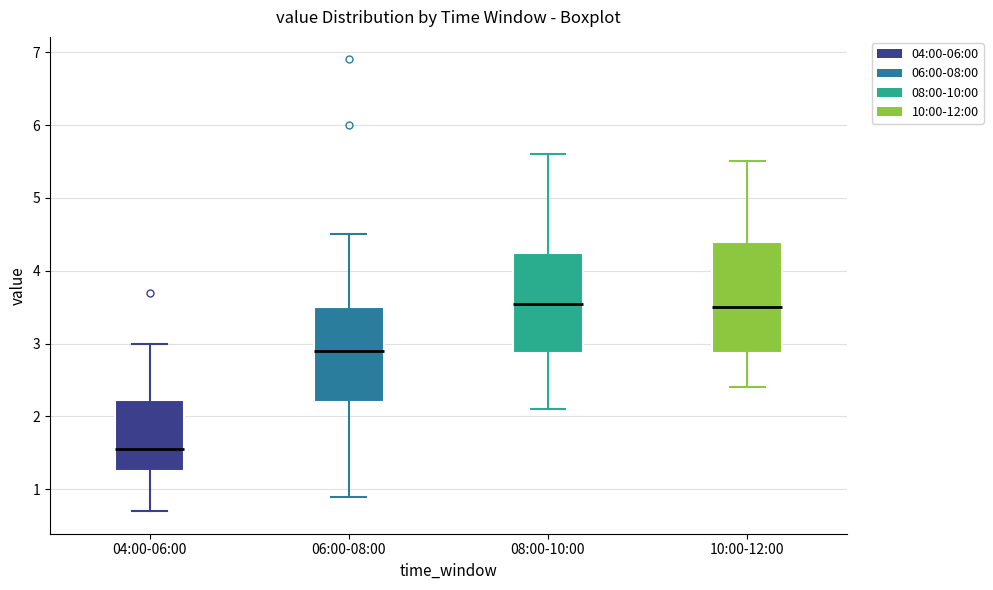

Reading left to right, read every box against the y-axis: the position of its median line, the range the box covers, and the ends of its whiskers. The values are not printed on the chart, so give them approximately, as read against the axis.

04:00-06:00: median 1.6, box 1.3 to 2.2, whiskers 0.7 to 3.0
06:00-08:00: median 2.9, box 2.2 to 3.5, whiskers 0.9 to 4.5
08:00-10:00: median 3.6, box 2.9 to 4.3, whiskers 2.1 to 5.6
10:00-12:00: median 3.5, box 2.9 to 4.4, whiskers 2.4 to 5.5